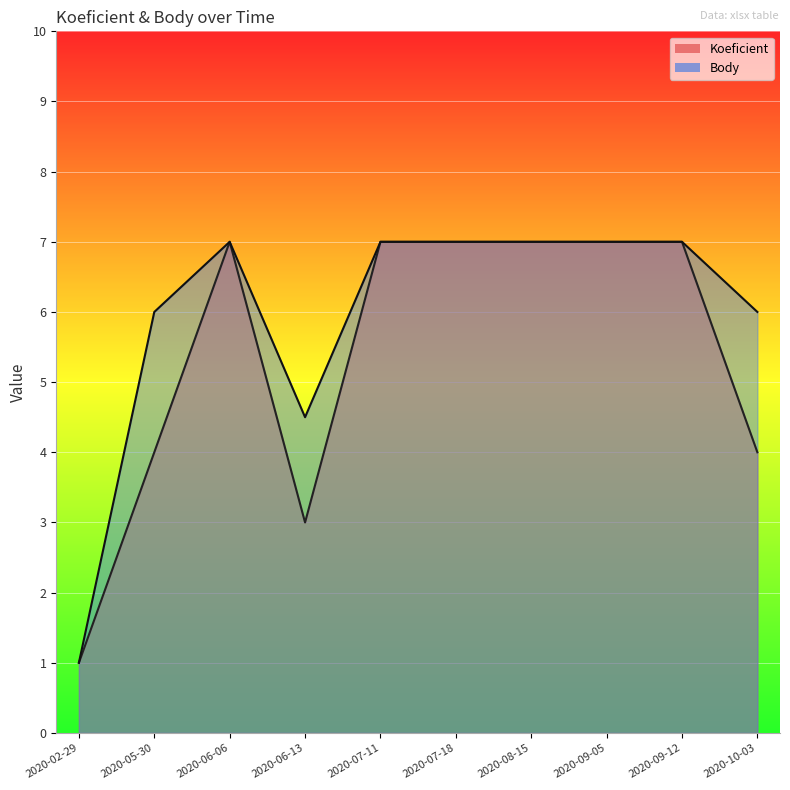

List the series in order of their overall mean, highest first.

Body, Koeficient